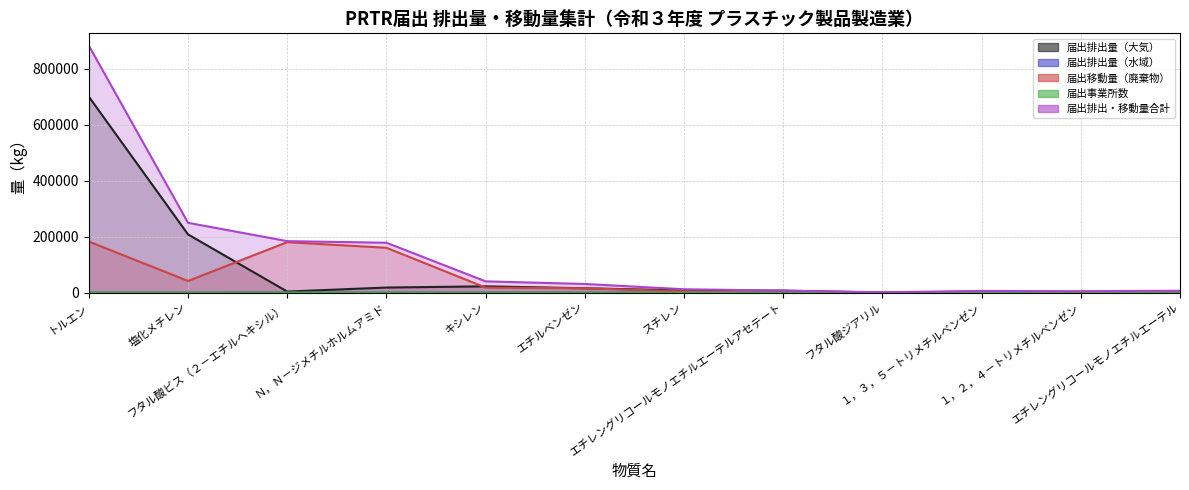

Rank the series by their maximum value, from highest to lowest.

届出排出・移動量合計, 届出排出量（大気）, 届出移動量（廃棄物）, 届出排出量（水域）, 届出事業所数